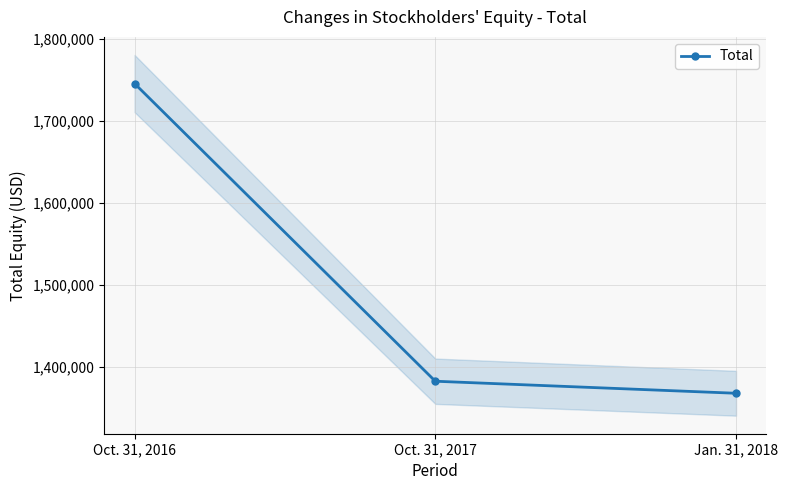

At which label does the data first exceed 1382239?

Oct. 31, 2016